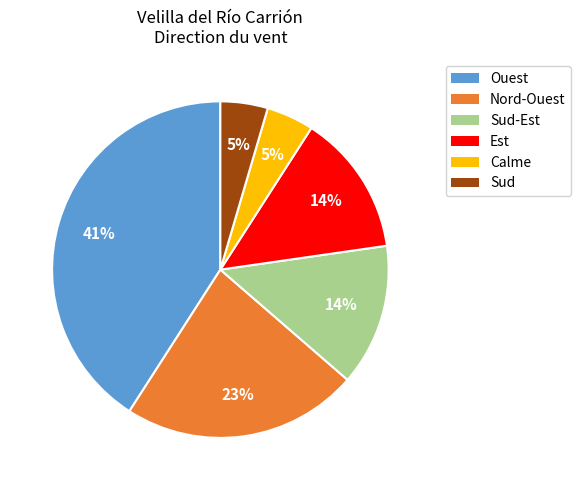

How many slices are in this pie chart?

6